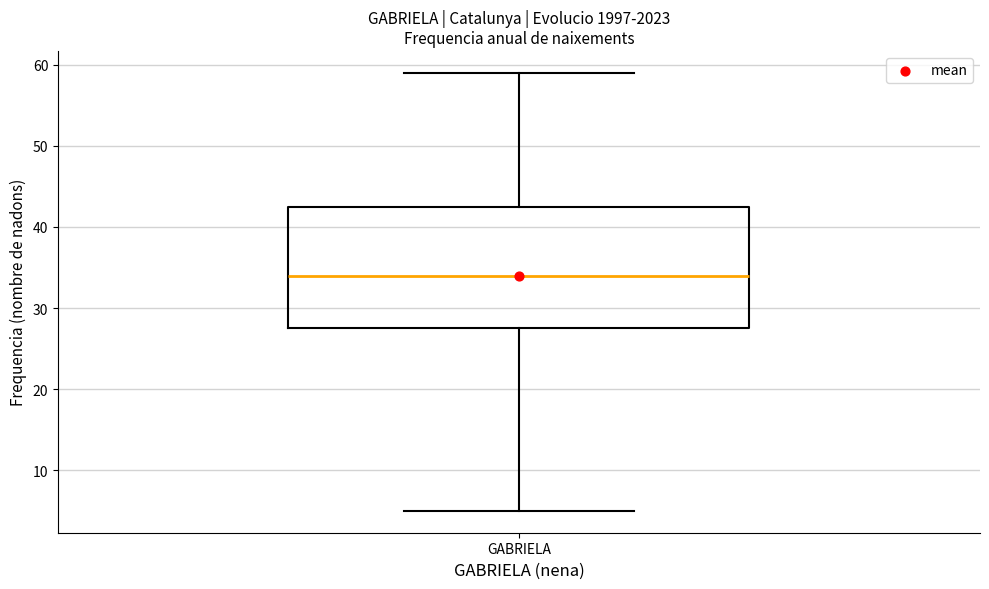

Read this box plot against the y-axis: the position of the median line, the range covered by the box, and the ends of both whiskers. The values are not printed on the chart, so give them approximately, as read against the axis.

median 34, box 28 to 43, whiskers 5 to 59